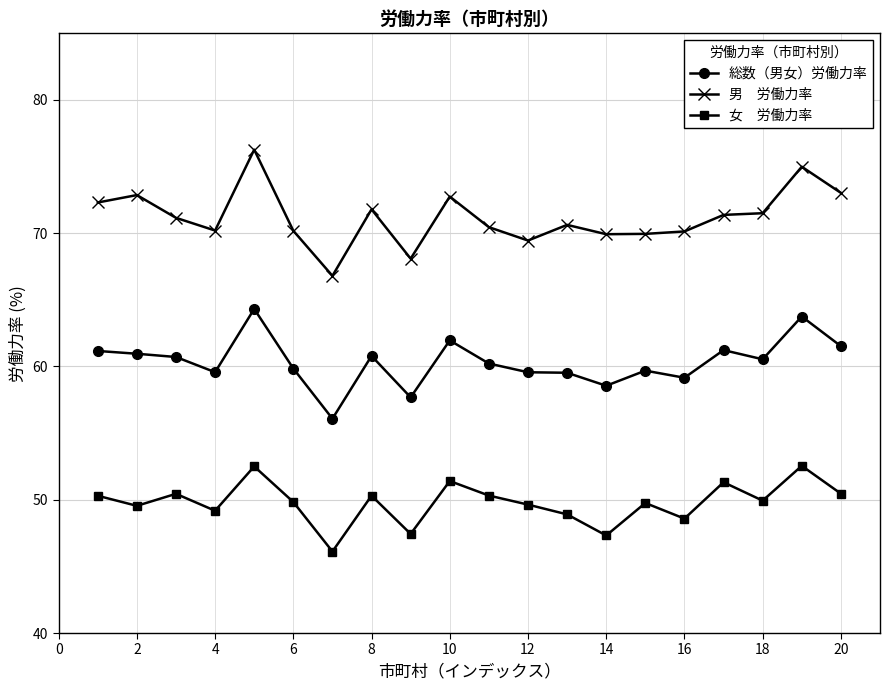

What is the smallest value displayed?

46.1